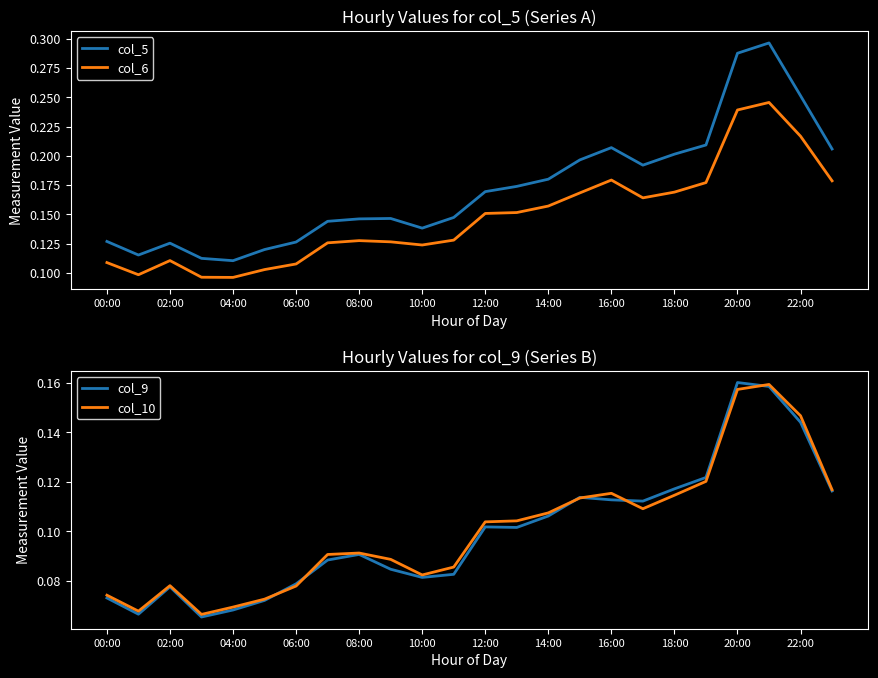

True or false: col_6 and col_5 intersect in this chart.

False